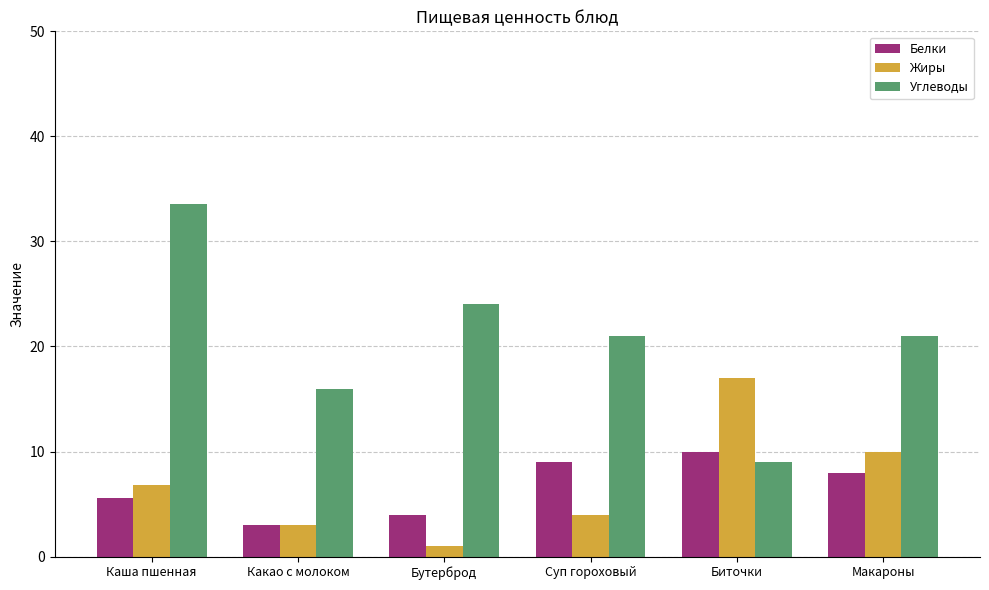

Reading left to right, list all the values displayed in this chart.

Белки: Каша пшенная=5.6	Какао с молоком=3.0	Бутерброд=4.0	Суп гороховый=9.0	Биточки=10.0	Макароны=8.0
Жиры: Каша пшенная=6.8	Какао с молоком=3.0	Бутерброд=1.0	Суп гороховый=4.0	Биточки=17.0	Макароны=10.0
Углеводы: Каша пшенная=33.6	Какао с молоком=16.0	Бутерброд=24.0	Суп гороховый=21.0	Биточки=9.0	Макароны=21.0